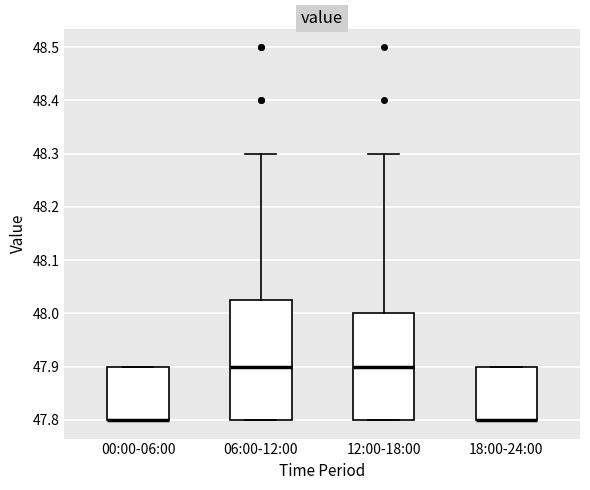

Where is the lower edge of the box for 00:00-06:00 on the y-axis? The values are not printed on the chart, so give them approximately, as read against the axis.

47.80